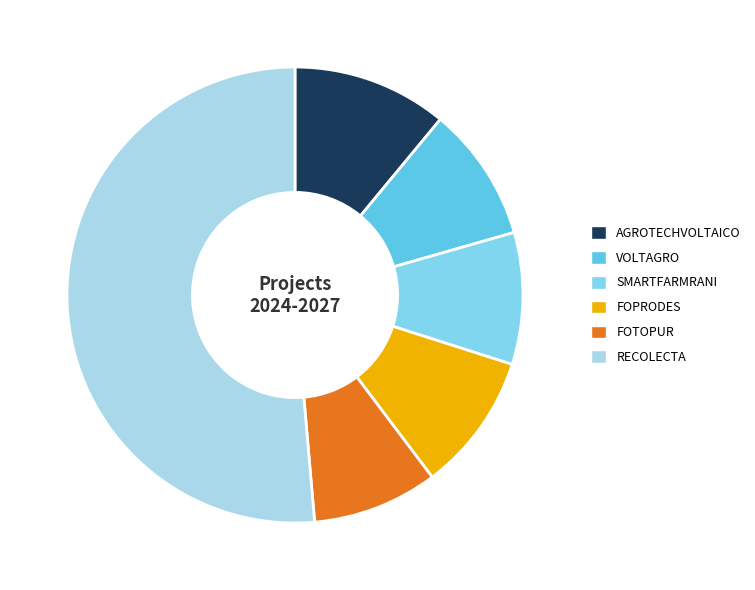

Count the number of slices in the pie.

6